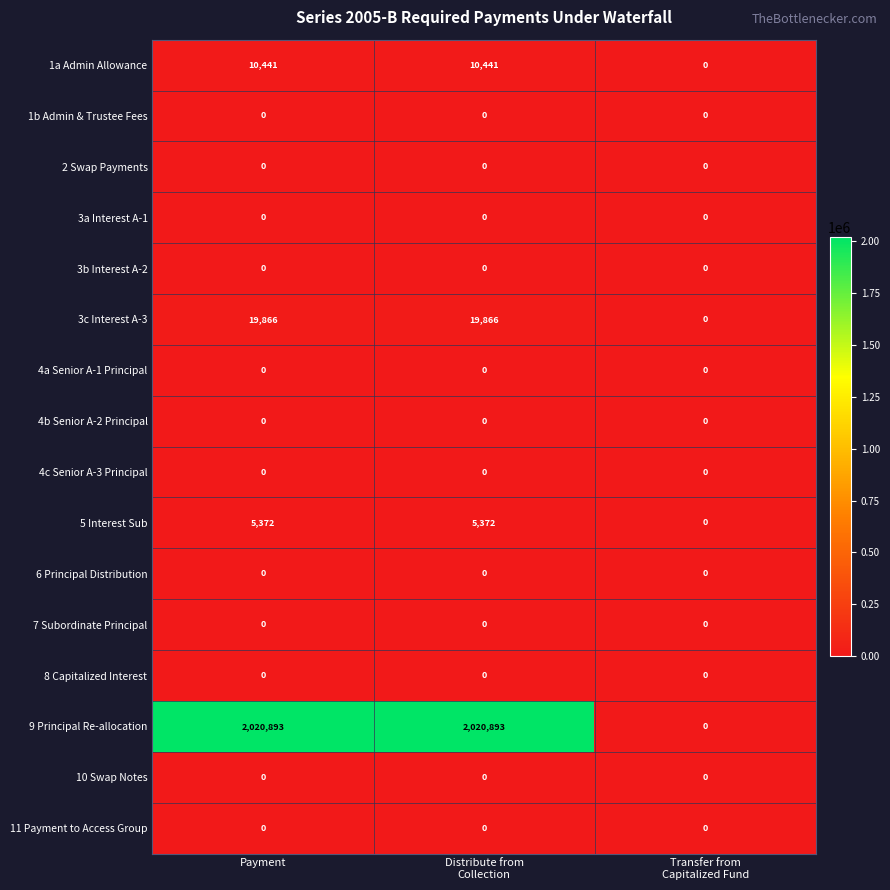

Which series changed the most between Payment and Transfer from
Capitalized Fund?

9 Principal Re-allocation